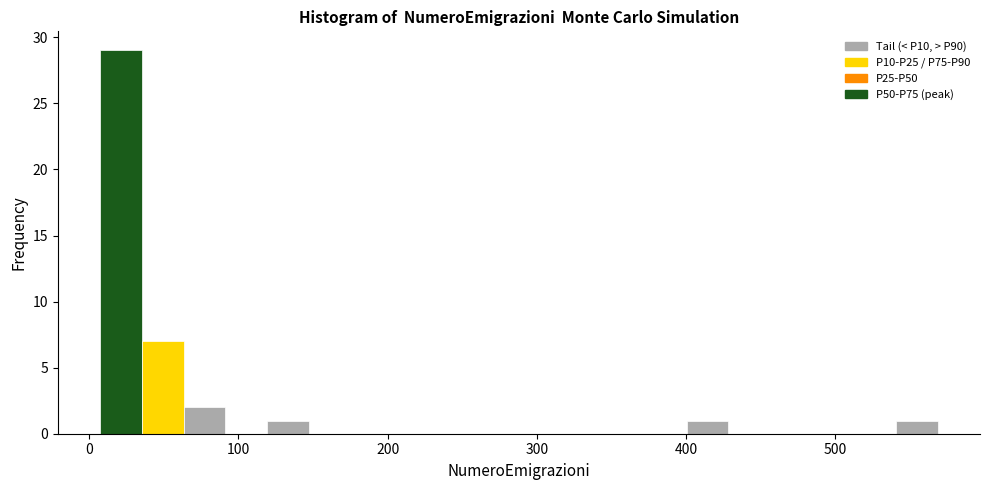

Around what value on the x-axis is the tallest bar? Give the approximate position of its centre, as read against the axis.

20